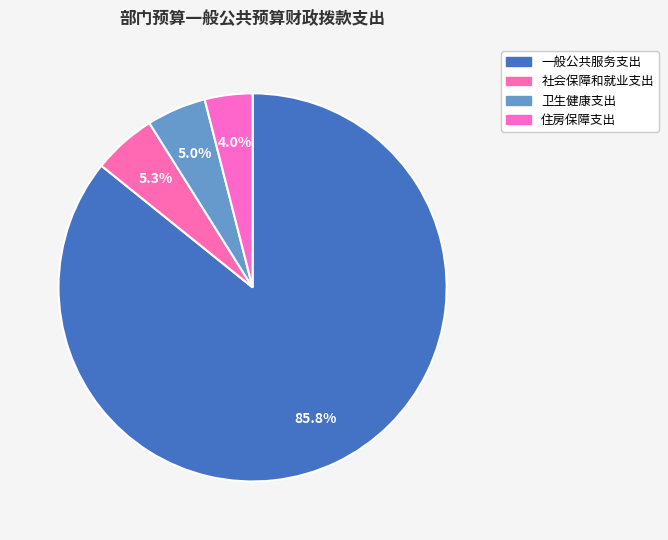

The 一般公共服务支出 slice represents 86% of the pie. True or false?

True